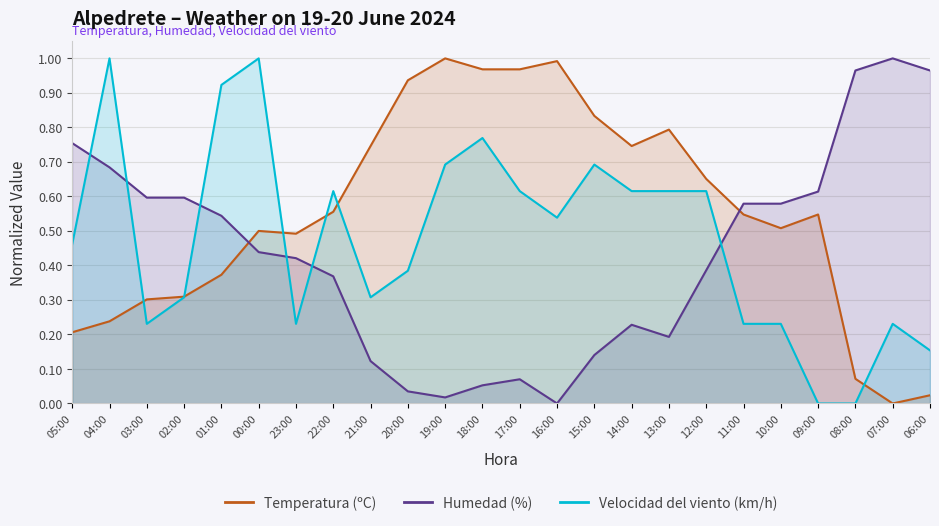

At how many categories does at least one series exceed 0?

24